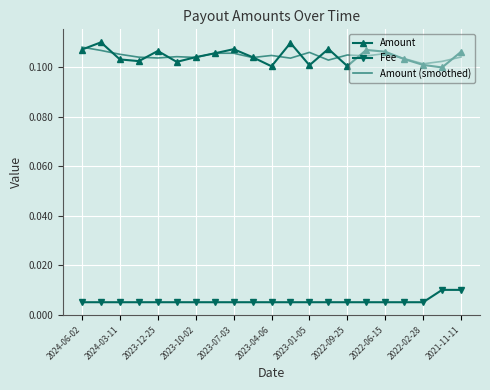

True or false: Fee and Amount (smoothed) intersect in this chart.

False